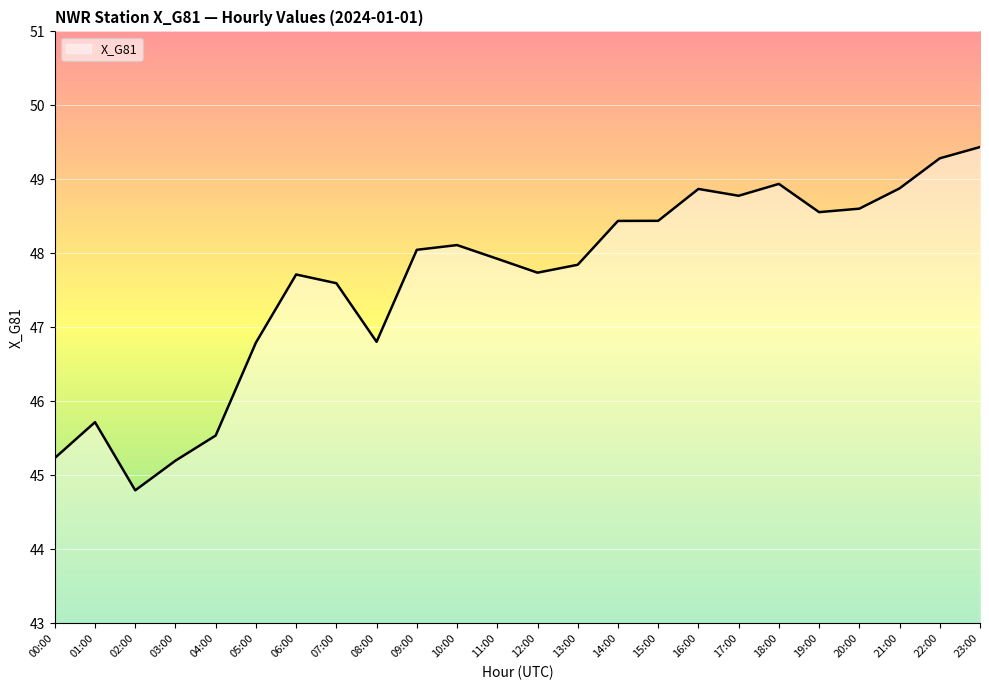

True or false: the data has more than 2 interior local peaks.

True